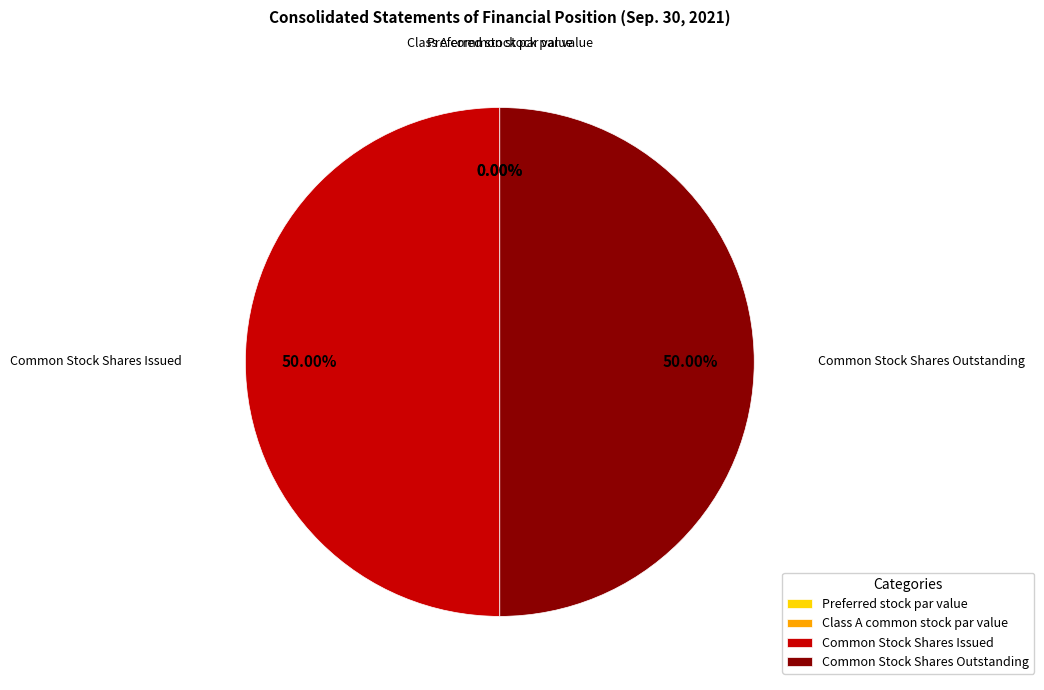

What is the ratio of the value at Common Stock Shares Outstanding to the value at Common Stock Shares Issued?

1.0